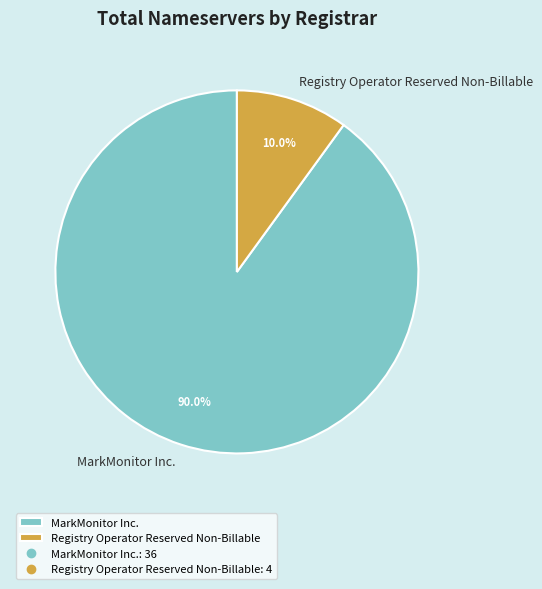

What is the smallest slice in the pie chart?

Registry Operator Reserved Non-Billable